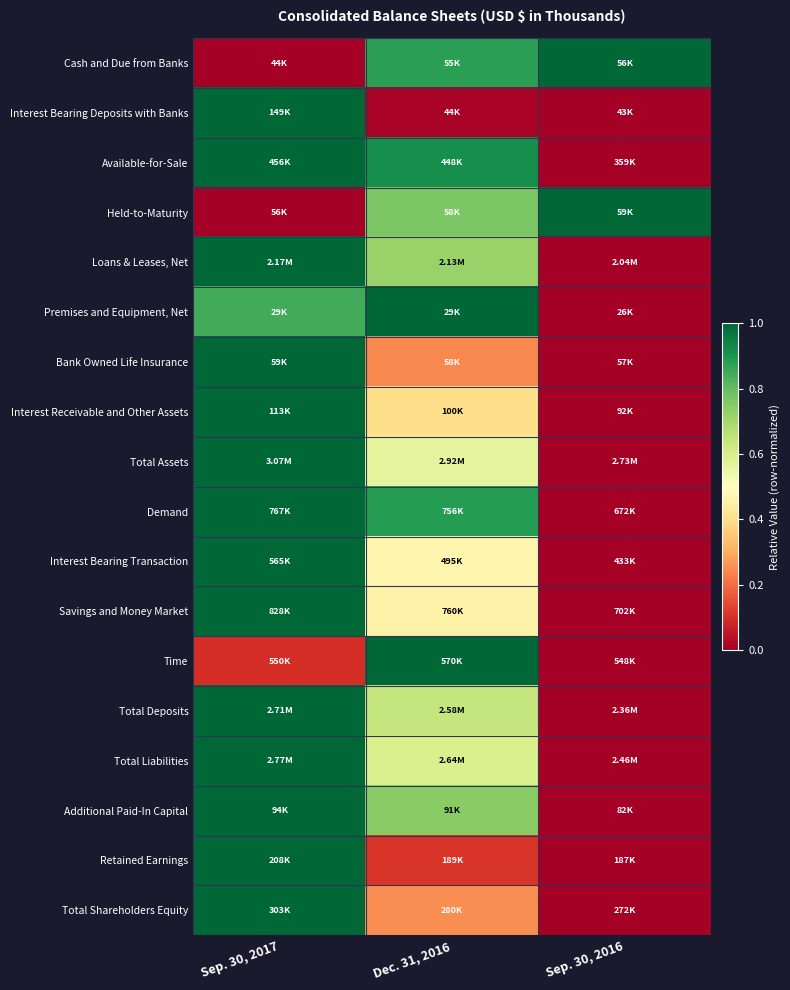

What is the difference between the highest and lowest values at Sep. 30, 2017?

1.0